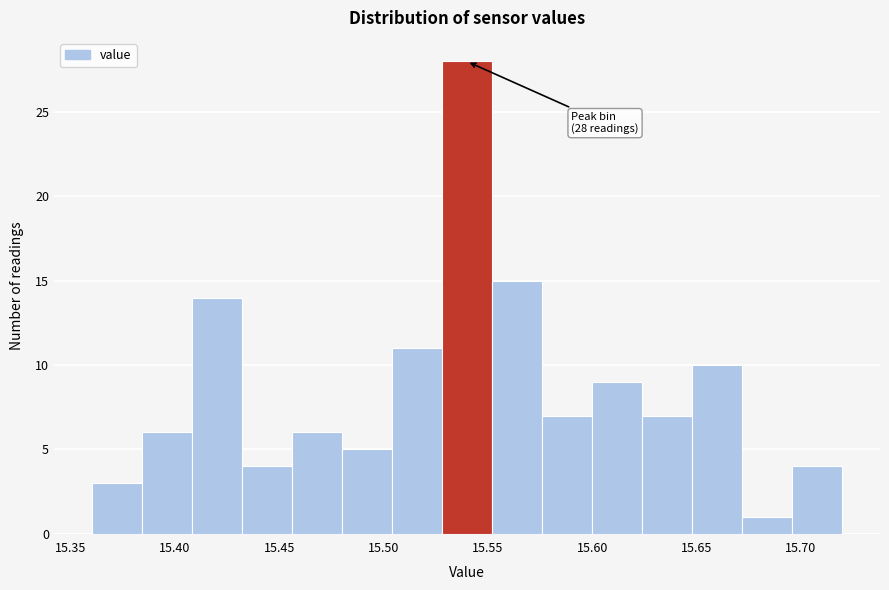

Which range on the x-axis has the tallest bar?

15.528 to 15.552